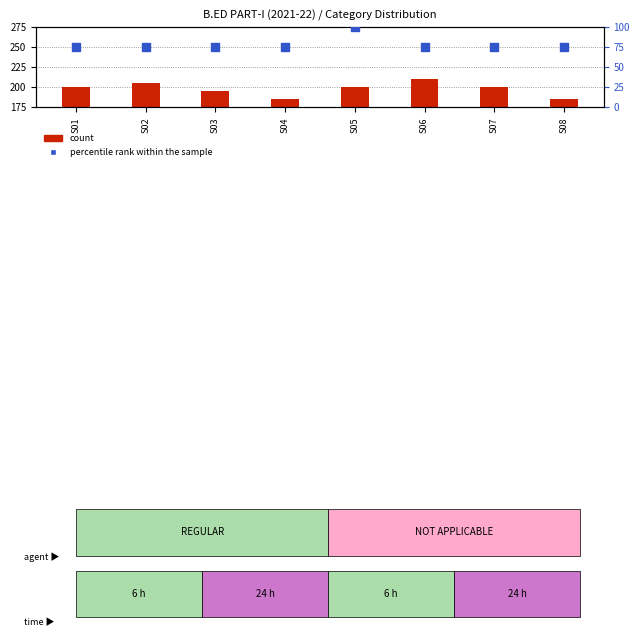

Between S06 and S04, which is larger?

S06